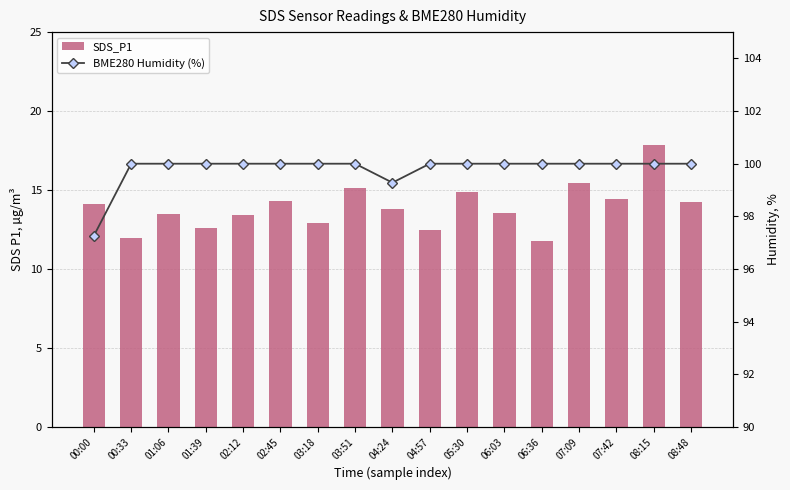

At 07:09, list the series in order from largest to smallest.

BME280 Humidity (%), SDS_P1